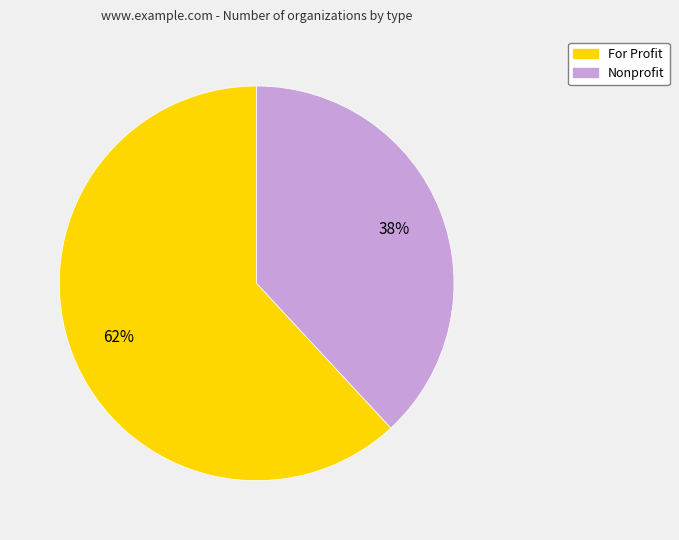

Does Nonprofit account for over 50% of the chart?

No